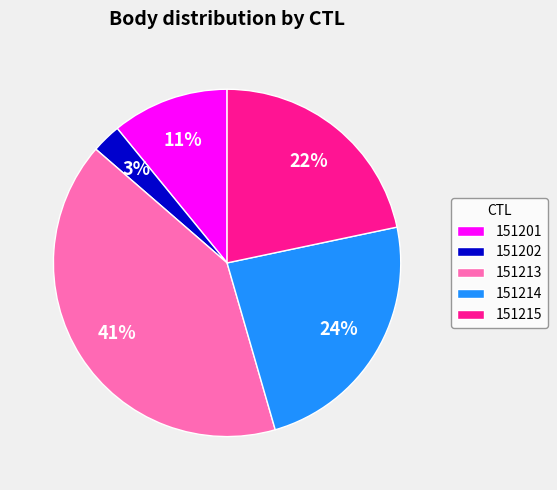

To the nearest percent, what percentage of the pie is 151214?

24%